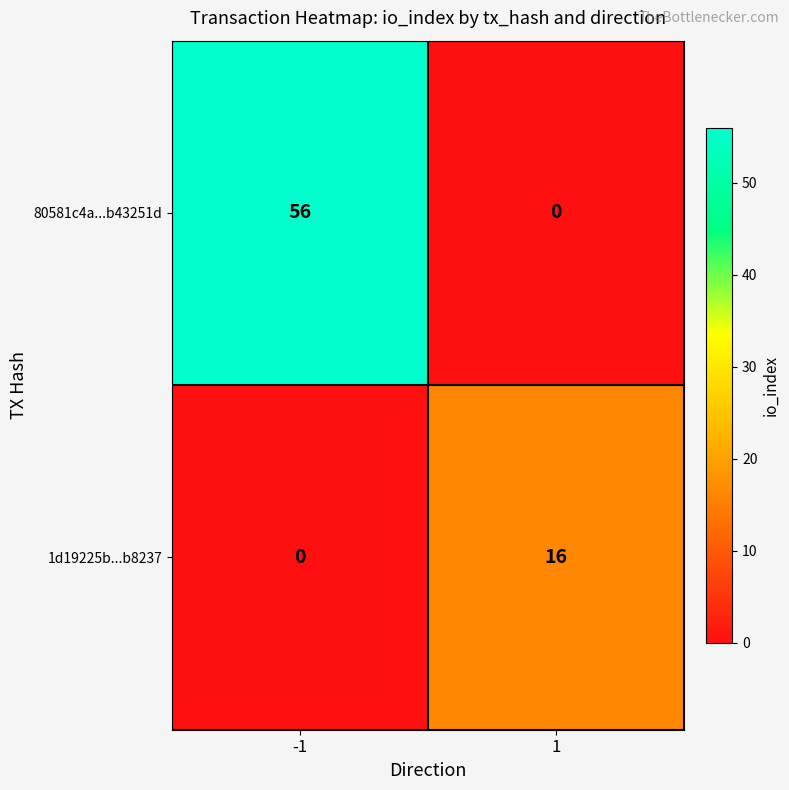

List the series in order of their peak value, highest first.

80581c4a...b43251d, 1d19225b...b8237